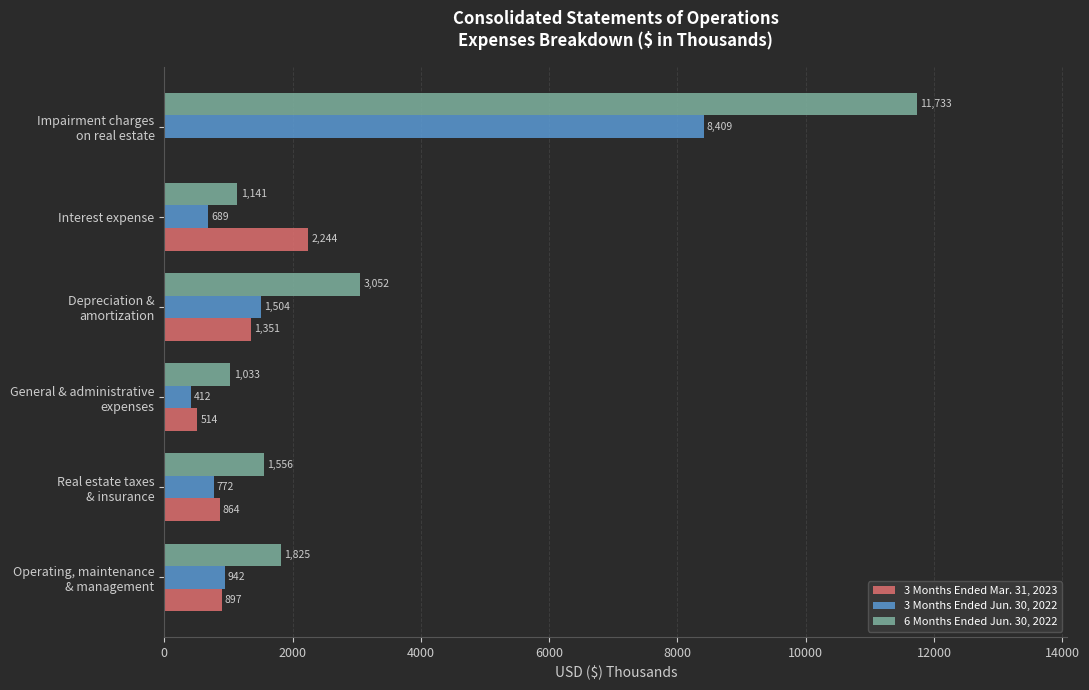

True or false: 6 Months Ended Jun. 30, 2022 has a value of 1141 at Interest expense.

True